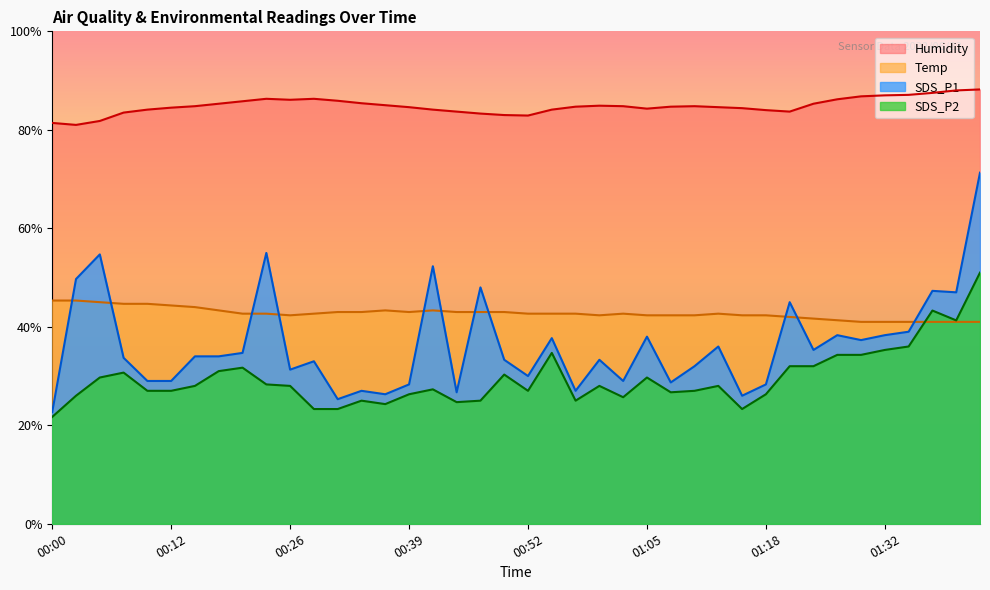

What is the sum of the Humidity values at 01:34 and 00:34?

172.5